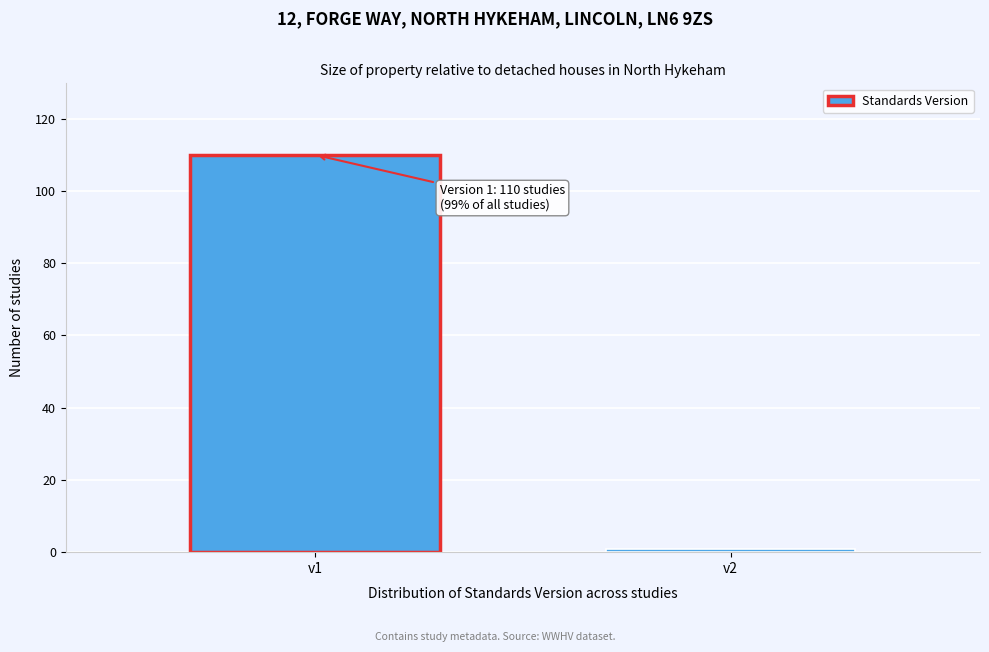

Reading left to right, transcribe all the data shown in this chart.

v1=110	v2=1